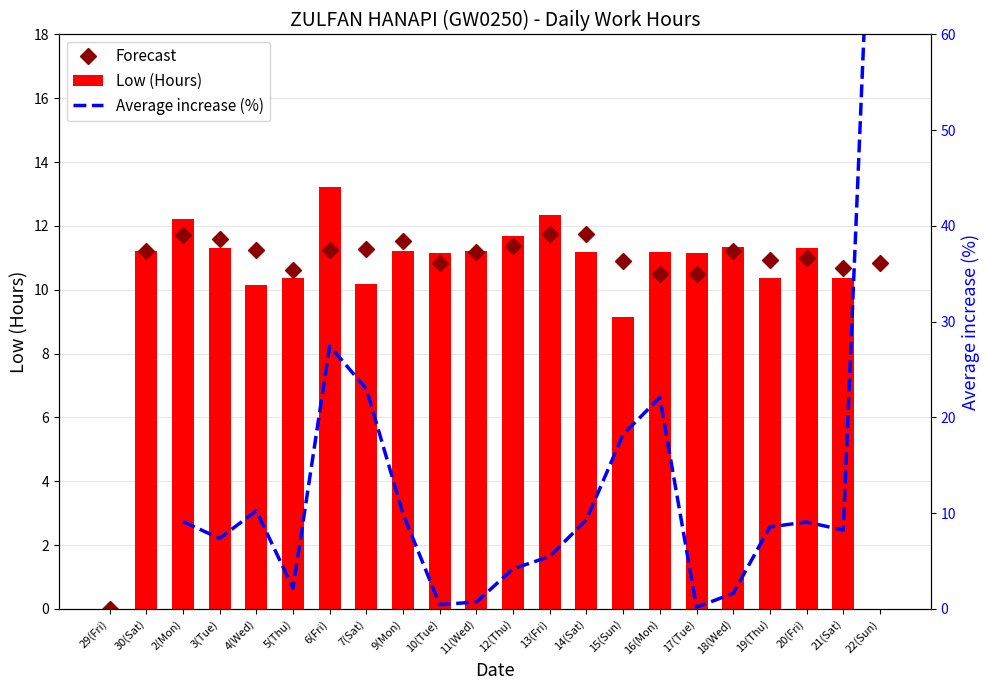

The Average increase (%) series shows 0.7 at 11(Wed). True or false?

True